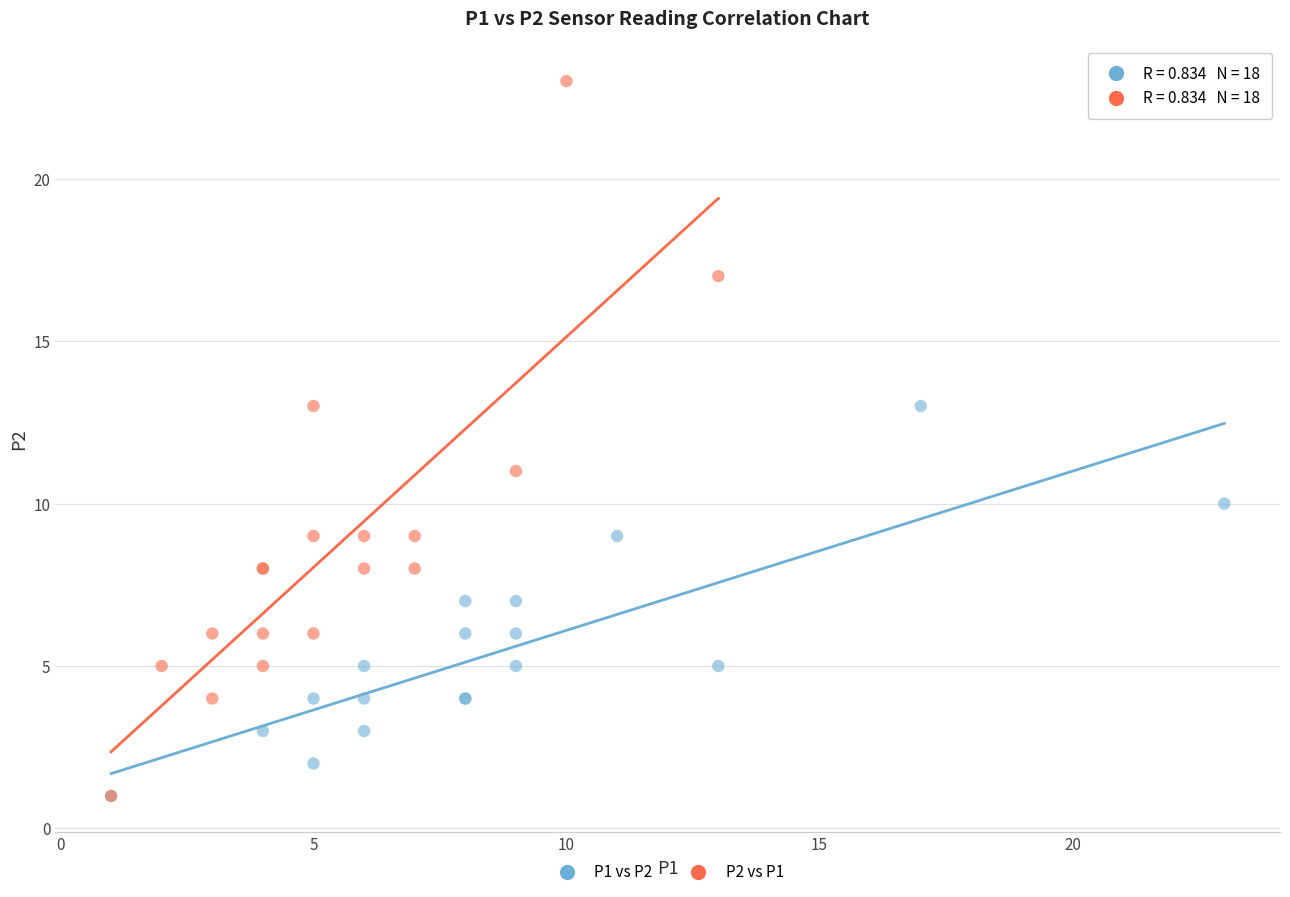

Which series contains the highest Y value?

P2 vs P1